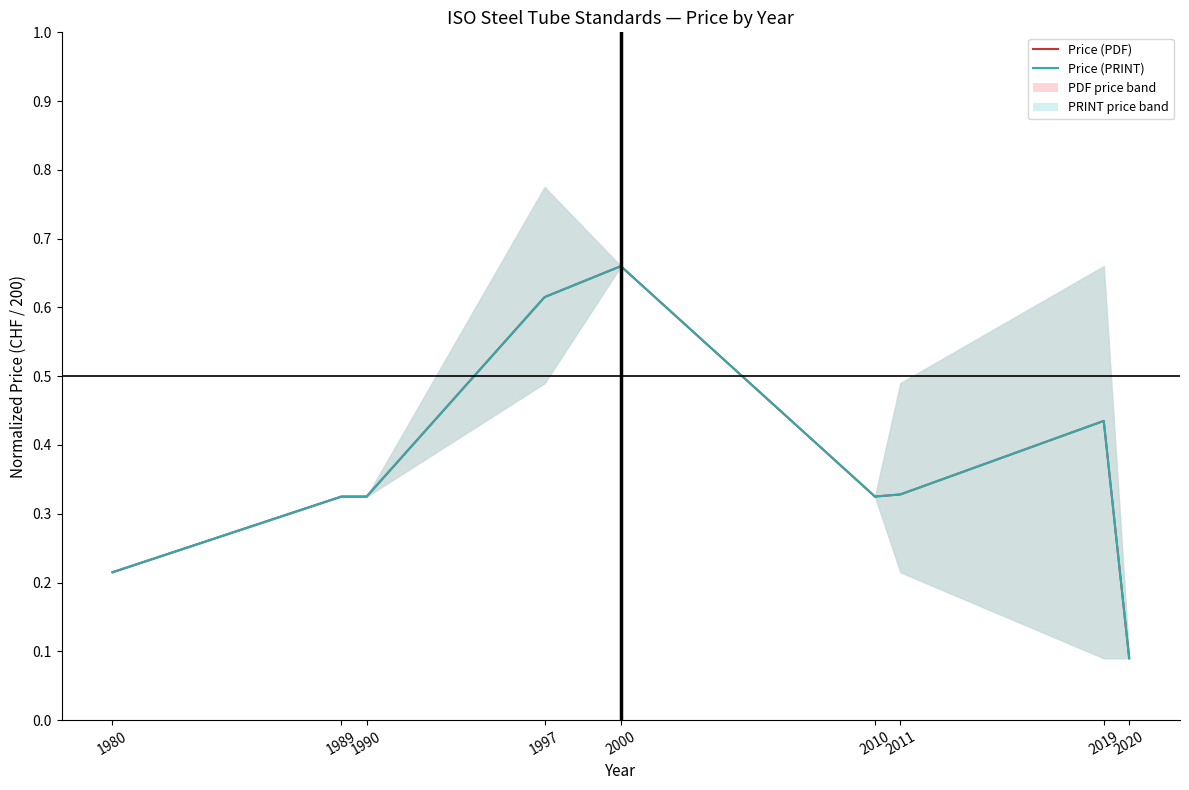

True or false: Price (PDF) and Price (PRINT) intersect in this chart.

False